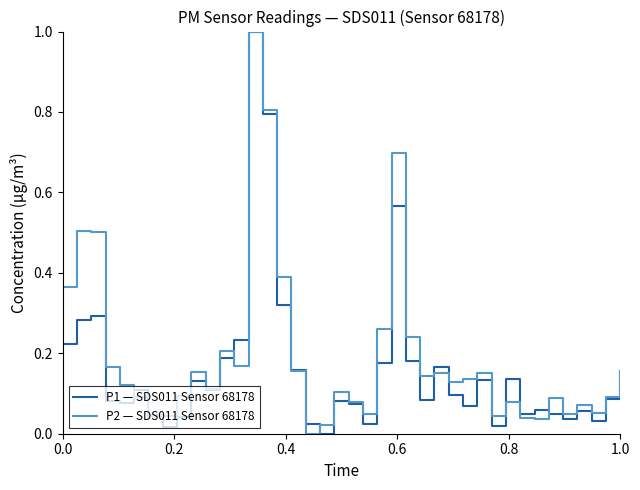

What is the maximum value for P1 — SDS011 Sensor 68178?

1.0